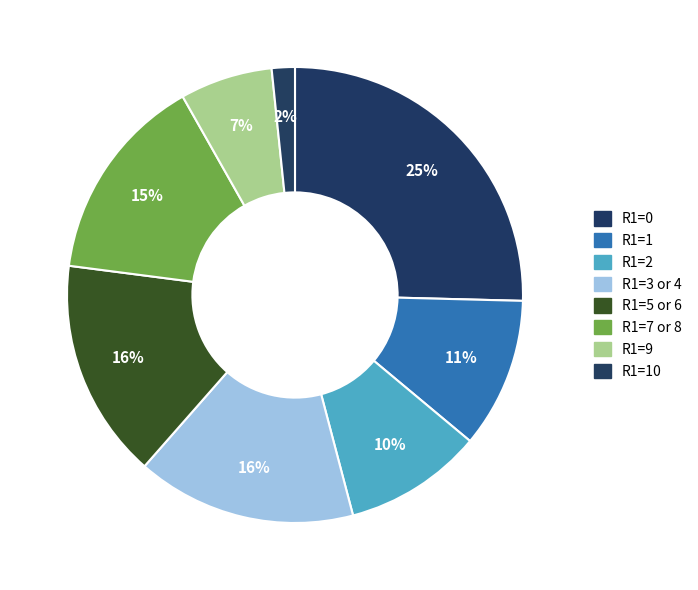

Count the number of slices in the pie.

8